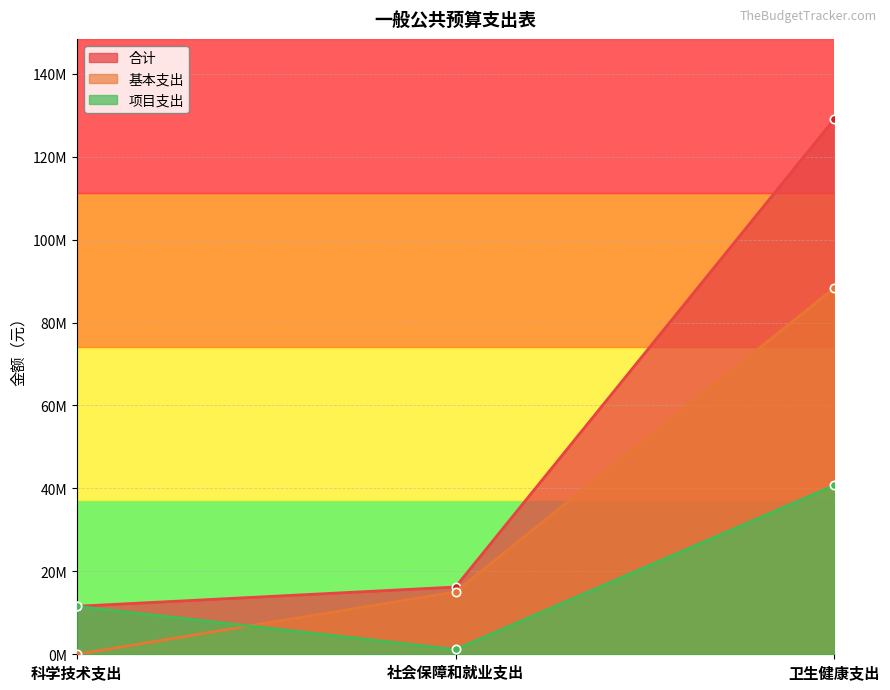

Which category has the highest value in the 合计 series?

卫生健康支出